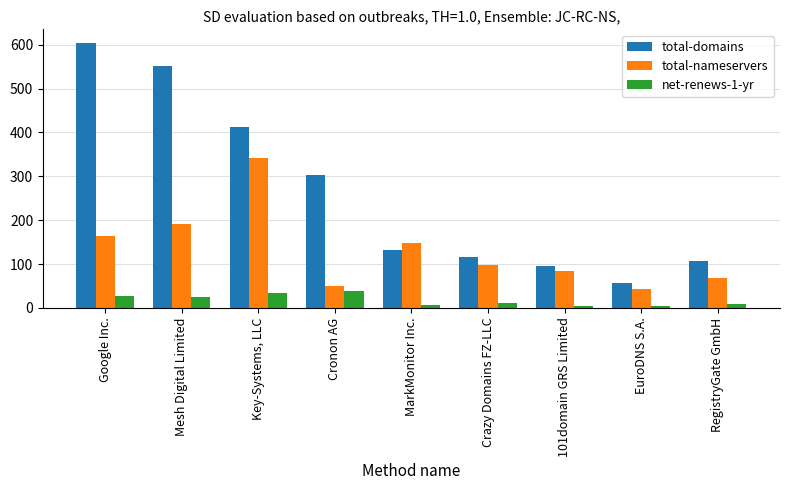

What is the label of the 1st bar from the left?

Google Inc.